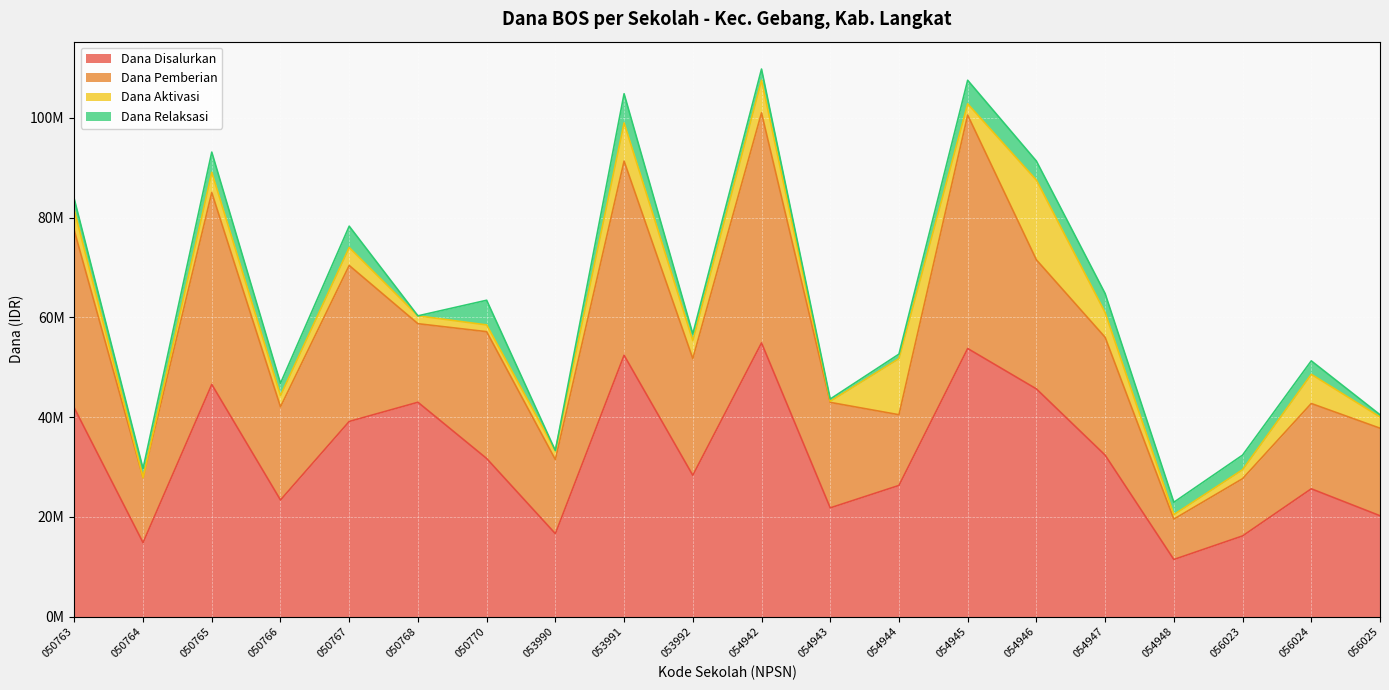

Count the number of data series in this chart.

4